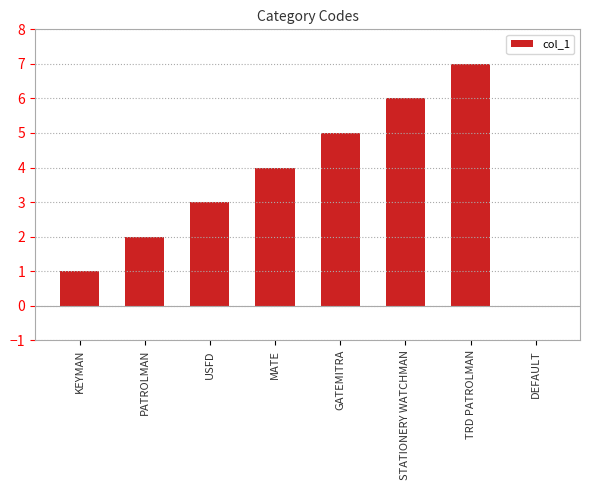

True or false: the data shows 3 at USFD.

True